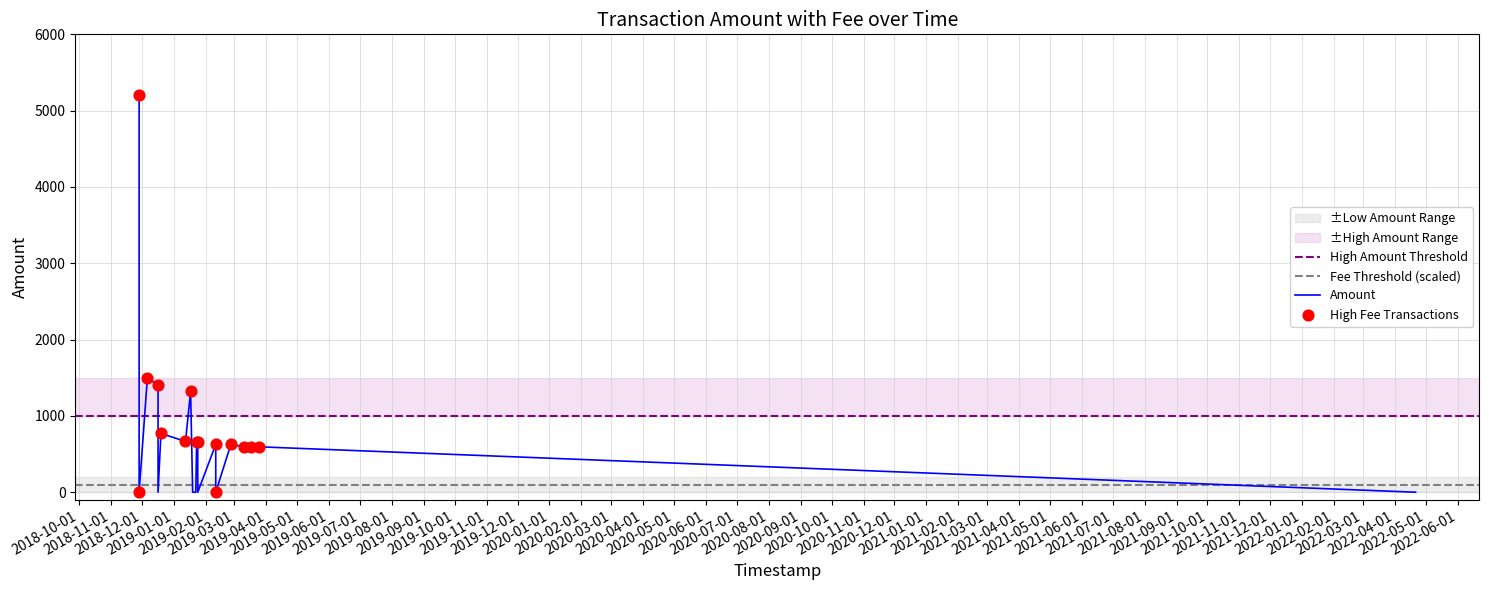

Which series has the largest total across all categories?

Amount